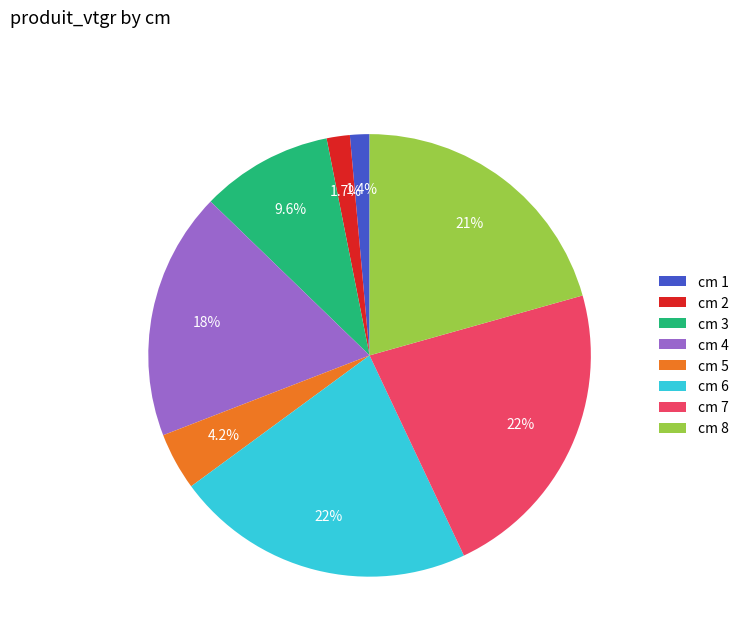

Between cm 2 and cm 4, which is larger?

cm 4